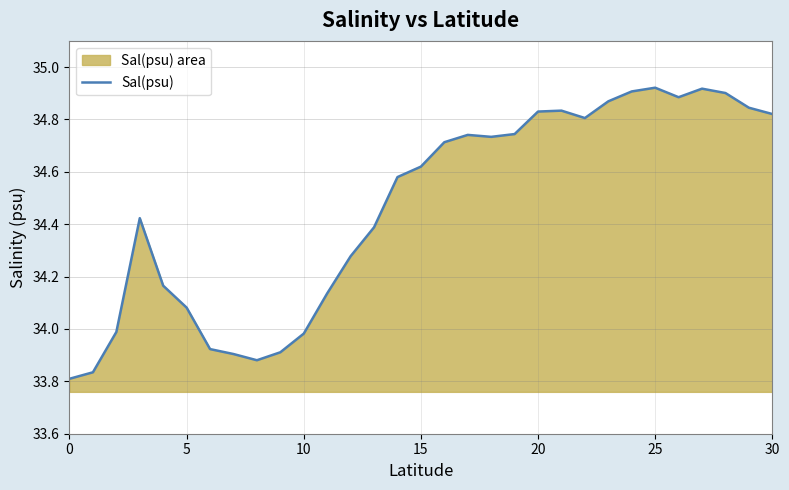

How many points are higher than both their immediate neighbors (excluding endpoints)?

5